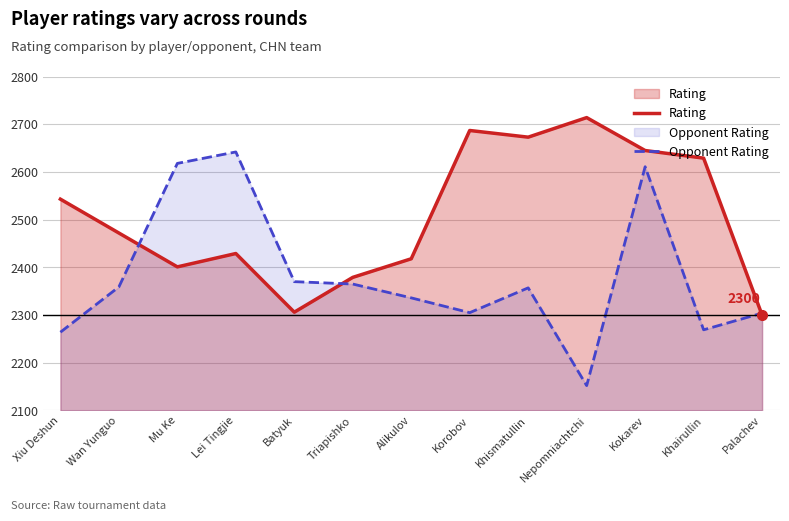

True or false: Rating and Opponent Rating cross at least once.

True